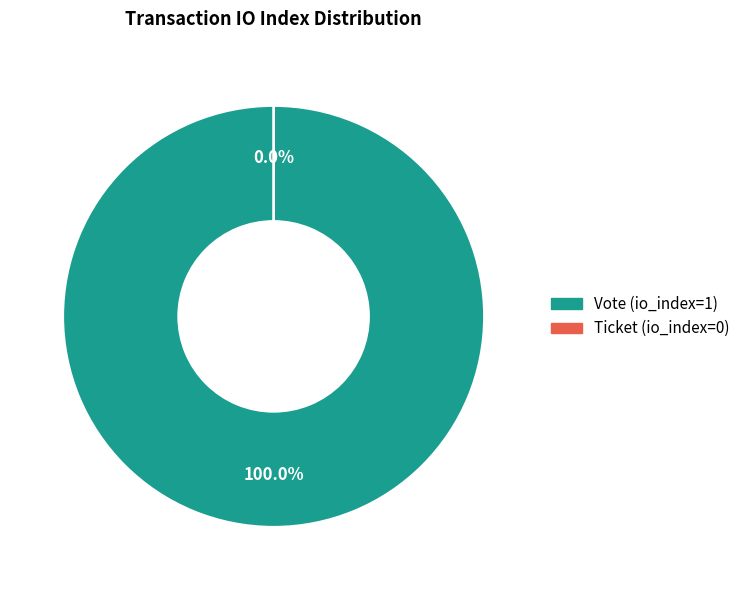

True or false: Vote (io_index=1) accounts for 100% of the total.

True